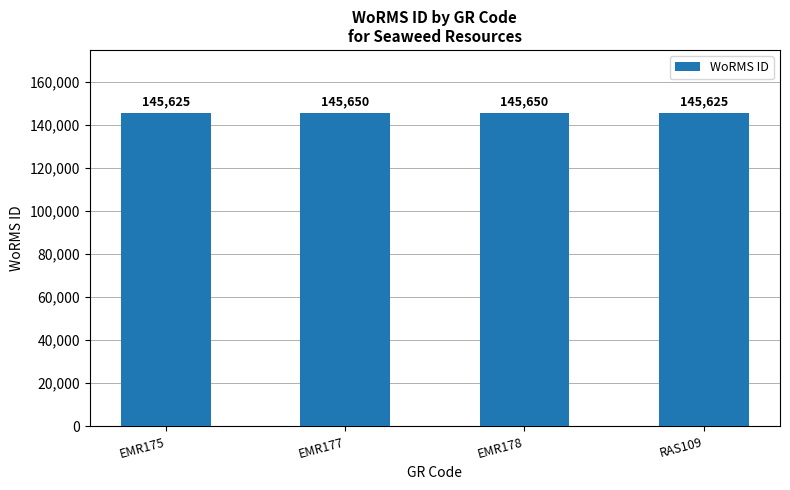

Is it true that the value at EMR177 is 218156?

False